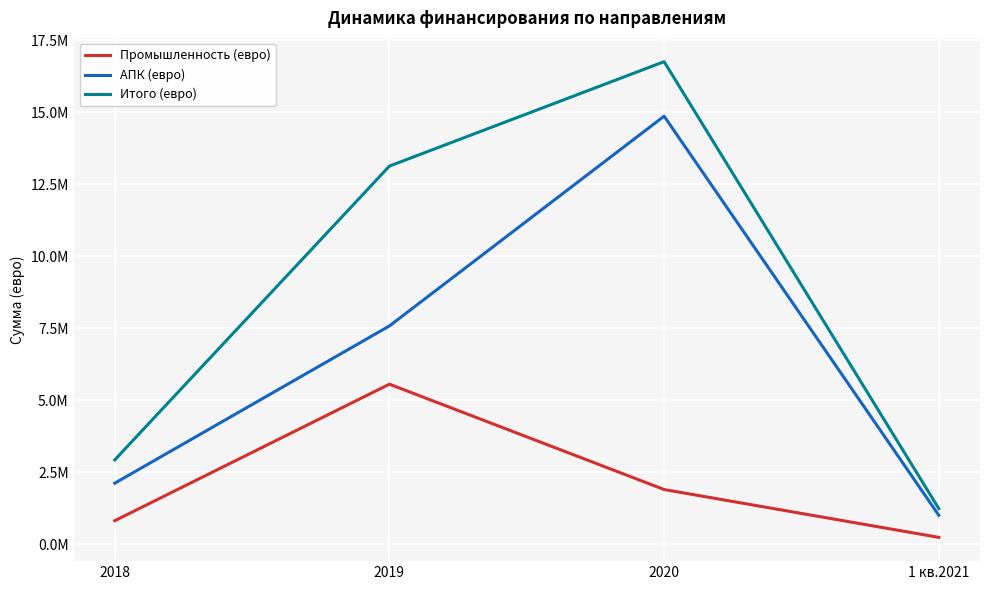

Which series has the widest spread of values?

Итого (евро)